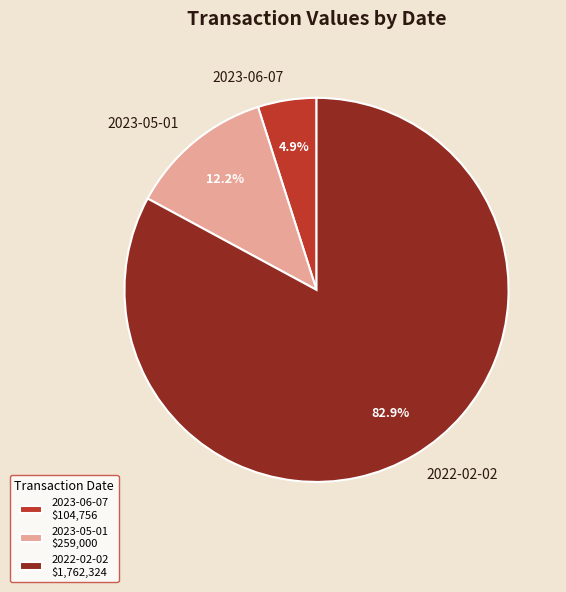

Approximately how many times larger is the value at 2023-06-07 compared to 2022-02-02?

0.1